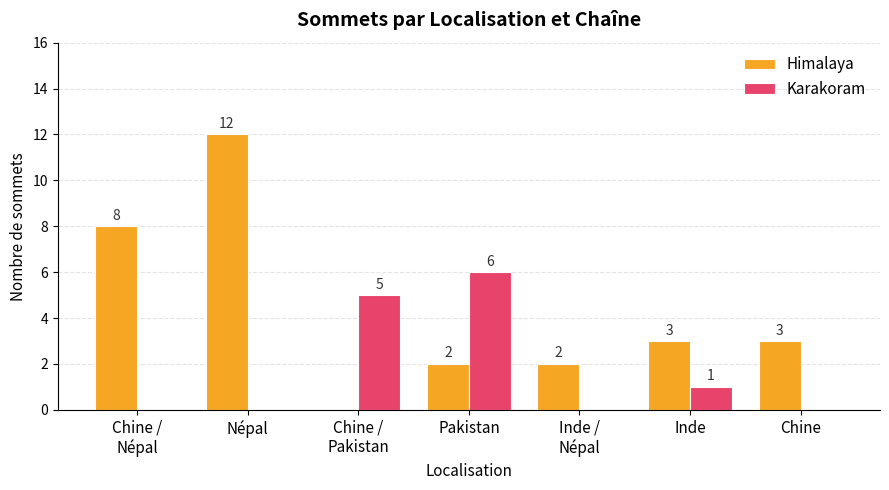

Reading left to right, list all the values displayed in this chart.

Himalaya: 8	12	0	2	2	3	3
Karakoram: 0	0	5	6	0	1	0